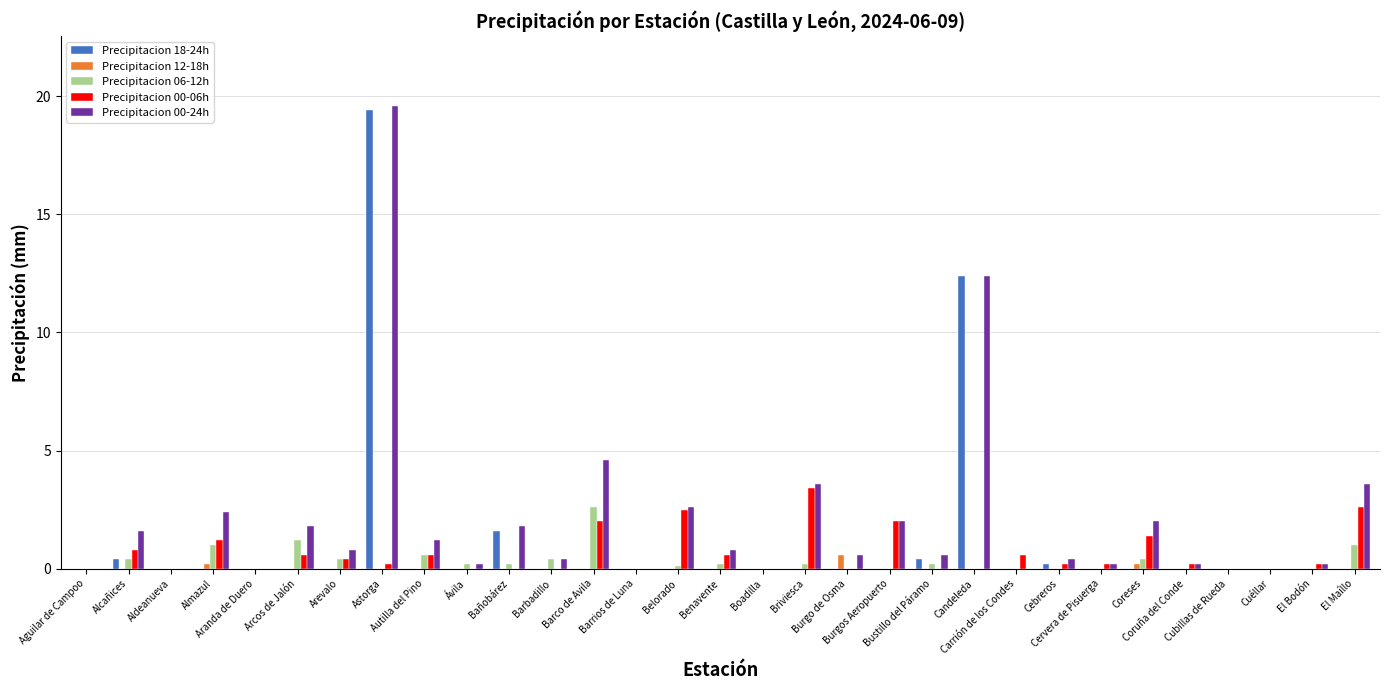

The value of Precipitacion 18-24h at Belorado is -6.2. True or false?

False